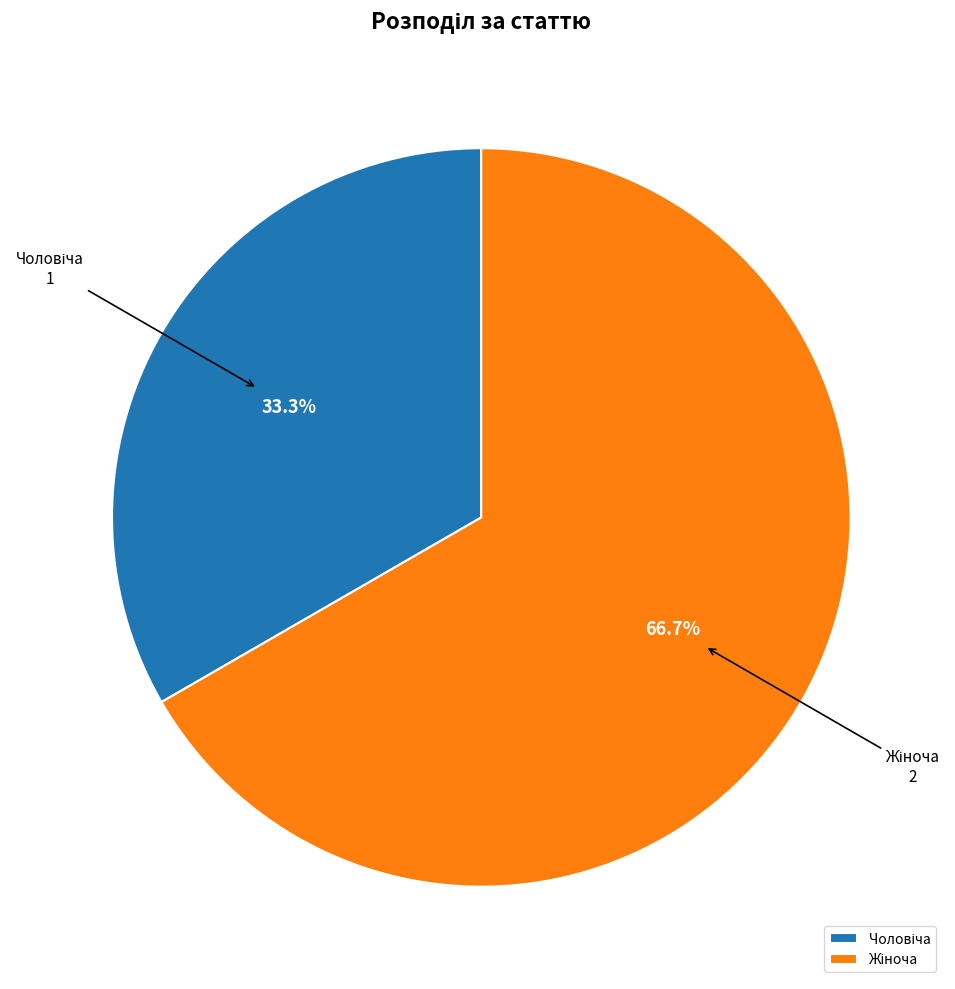

Is there any slice that represents more than half of the pie?

Yes